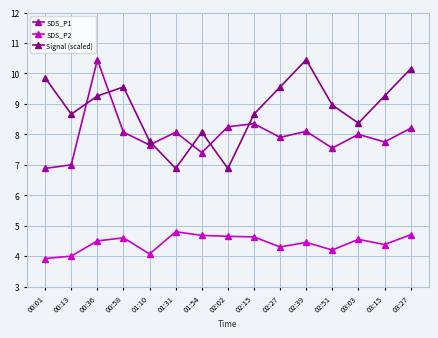

At which category does Signal (scaled) reach its first local peak?

00:58